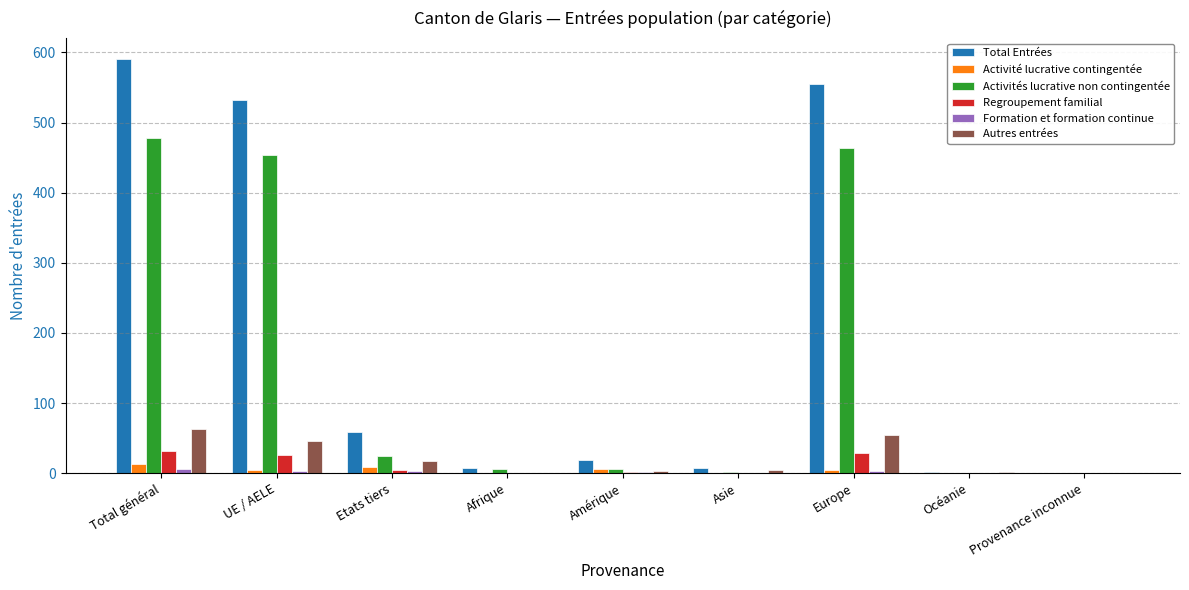

Which category has the highest value across all series?

Total général